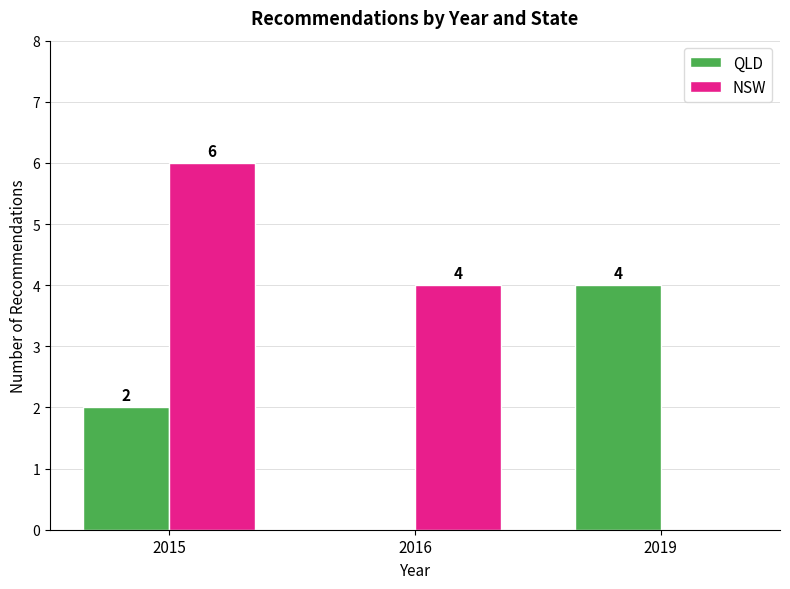

What is the average value of the NSW series?

3